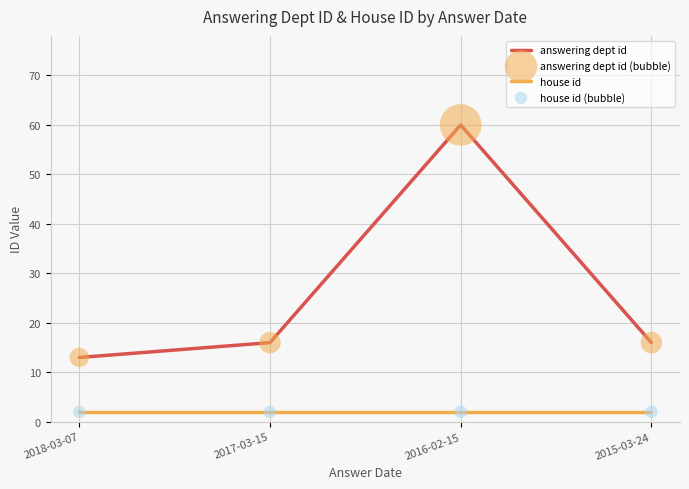

Is the value of answering dept id at 2018-03-07 greater than the value of house id at 2018-03-07?

Yes